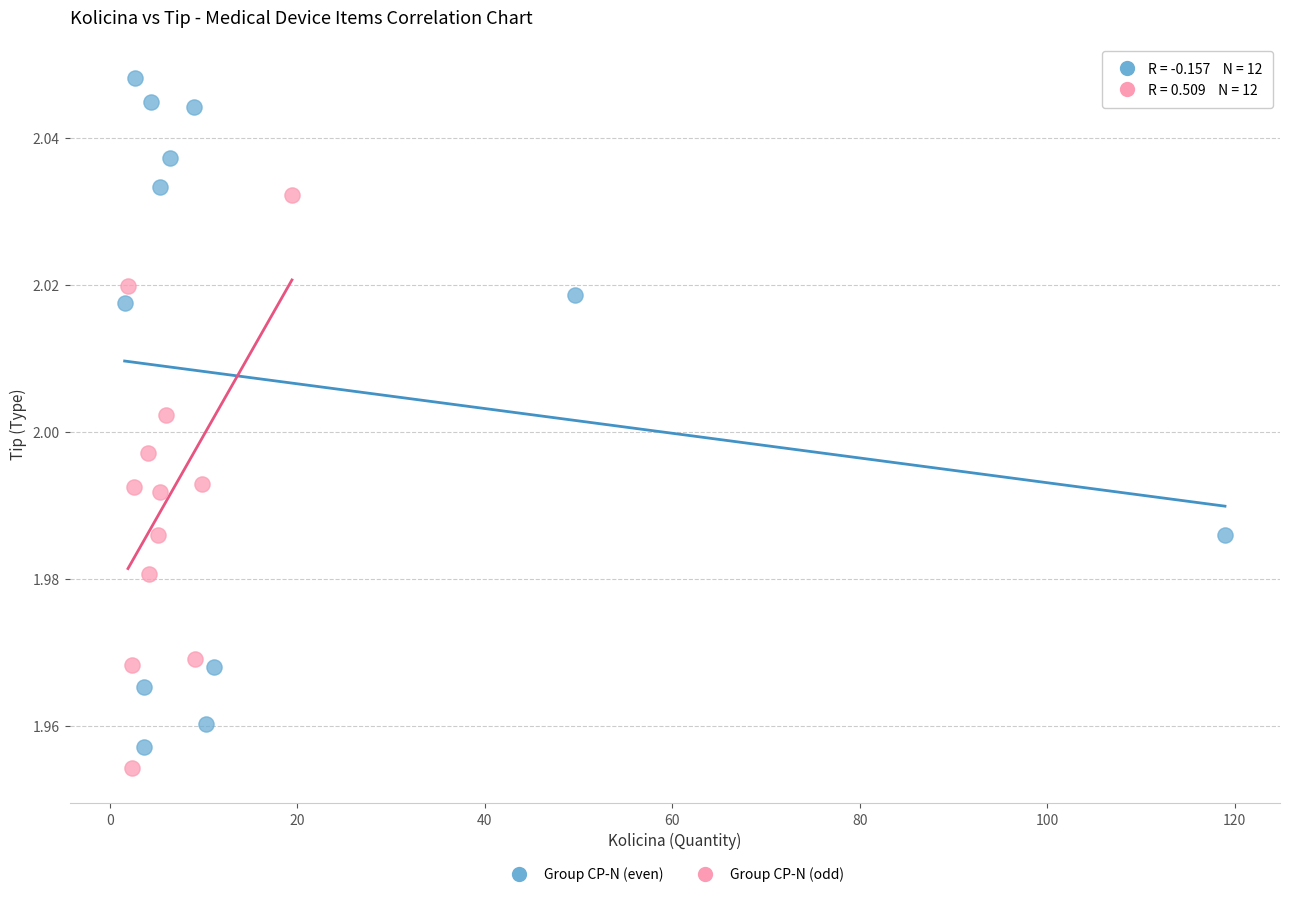

What are all the series names shown in the legend?

Group CP-N (even), Group CP-N (odd)